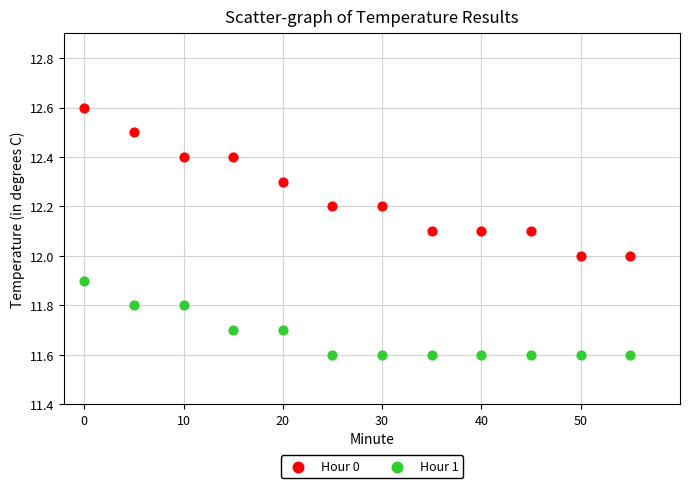

Which series reaches the maximum Y coordinate?

Hour 0